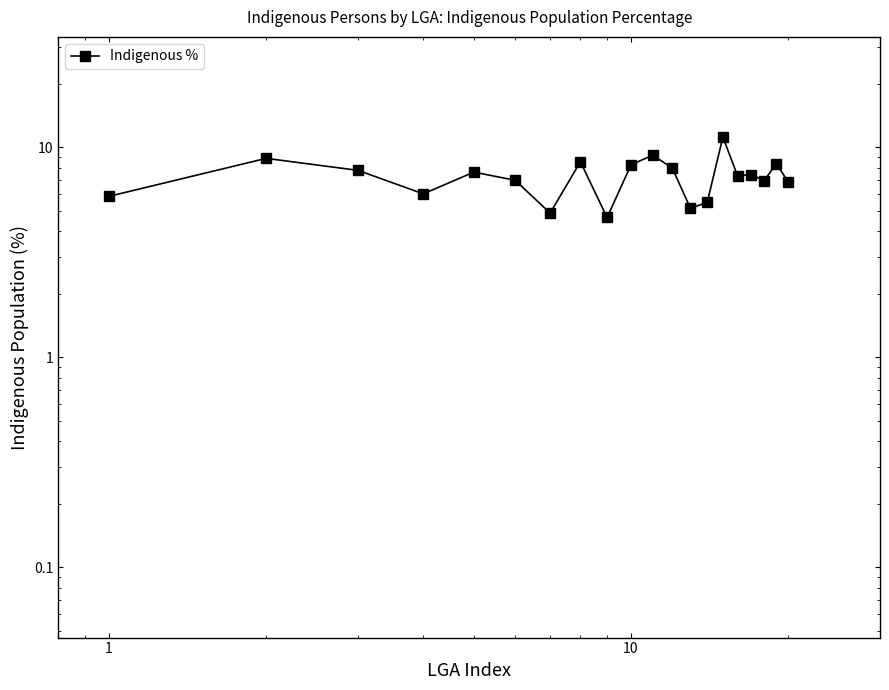

Count the number of categories in the chart.

20